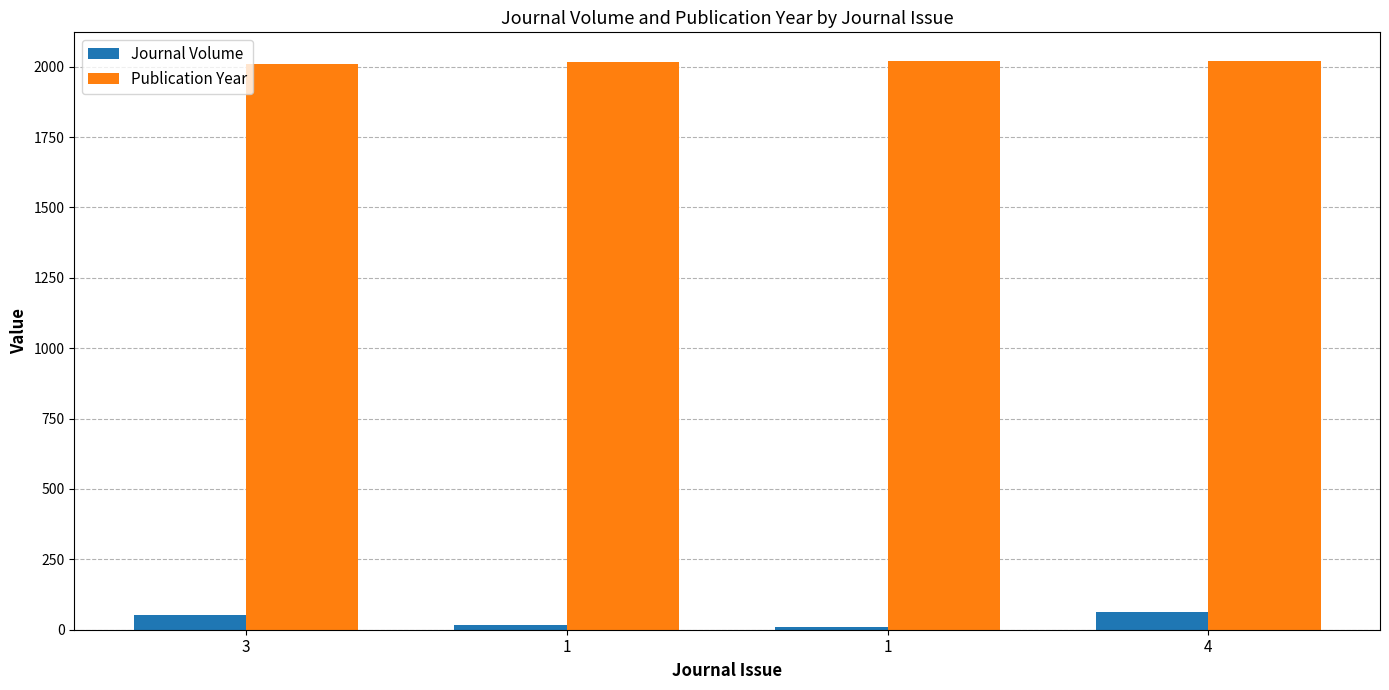

What are all the series names shown in the legend?

Journal Volume, Publication Year